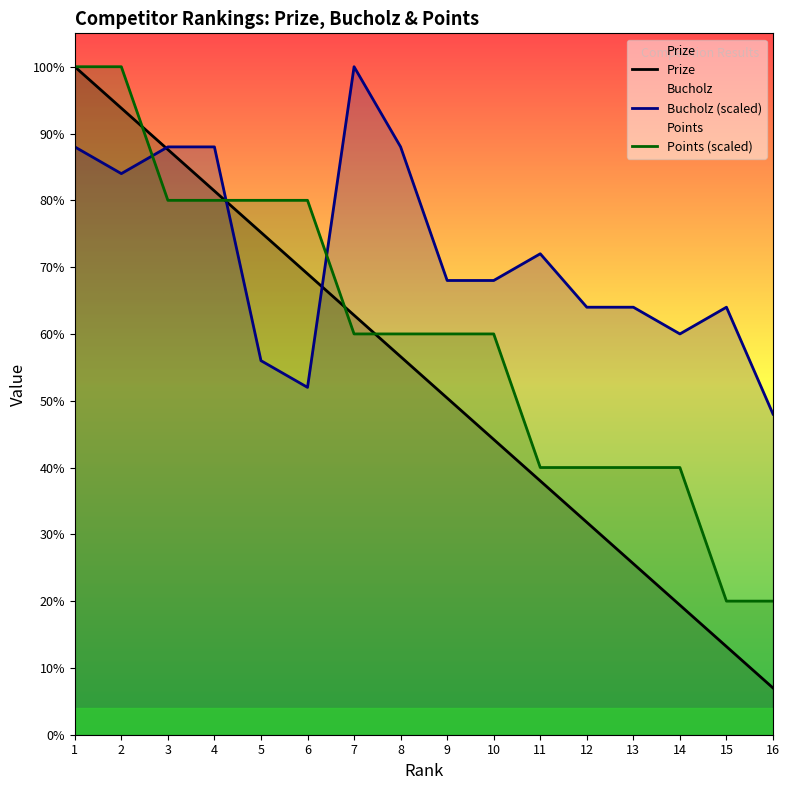

Reading right to left, what are all the values shown in this chart?

Prize: 16=70	15=132	14=194	13=256	12=318	11=380	10=442	9=504	8=566	7=628	6=690	5=752	4=814	3=876	2=938	1=1000
Bucholz (scaled): 16=480	15=640	14=600	13=640	12=640	11=720	10=680	9=680	8=880	7=1000	6=520	5=560	4=880	3=880	2=840	1=880
Points (scaled): 16=200	15=200	14=400	13=400	12=400	11=400	10=600	9=600	8=600	7=600	6=800	5=800	4=800	3=800	2=1000	1=1000